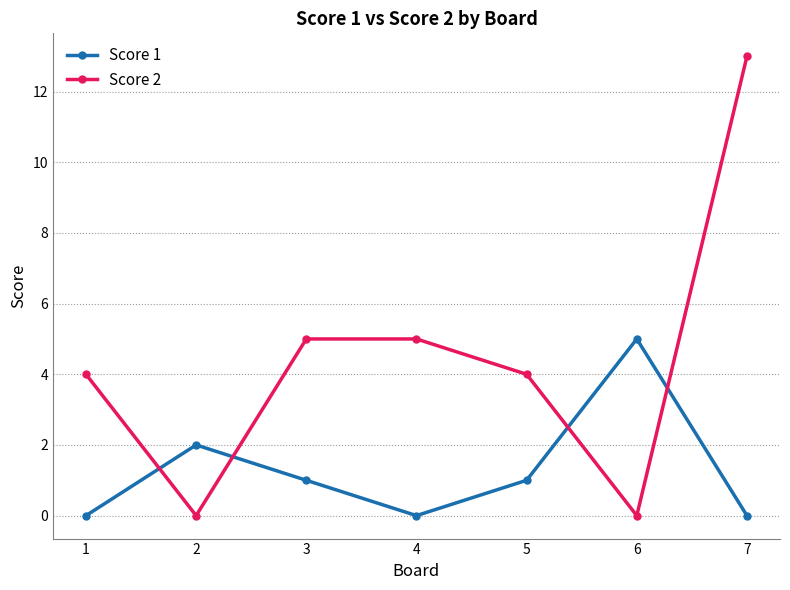

Rank the series by their average value, from highest to lowest.

Score 2, Score 1